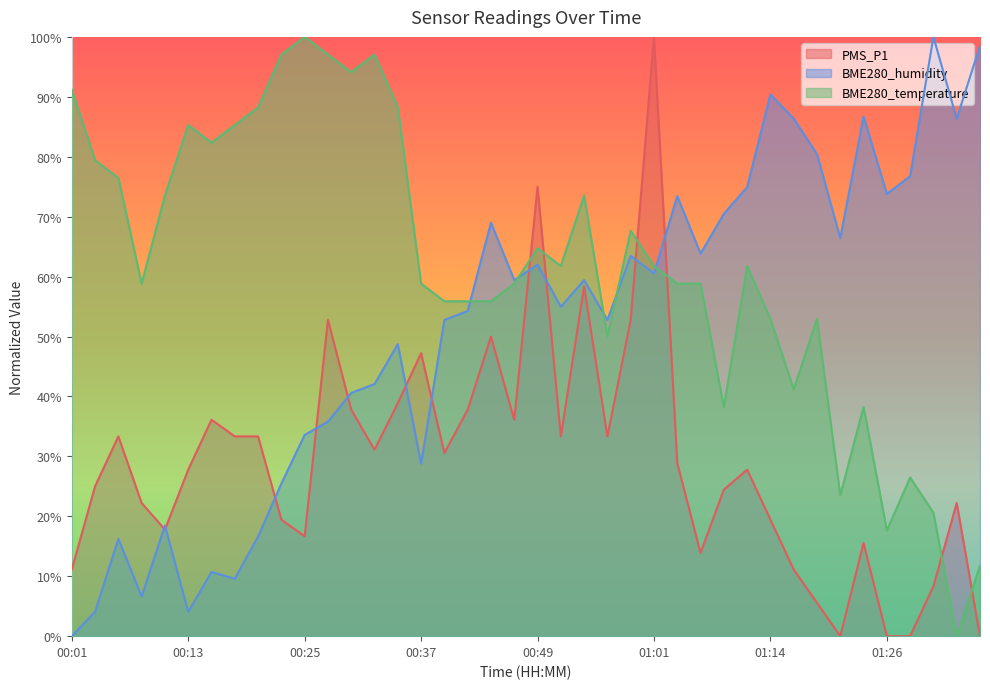

Reading right to left, what are all the values shown in this chart?

PMS_P1: 0.0	0.2	0.1	0.0	0.0	0.2	0.0	0.1	0.1	0.2	0.3	0.2	0.1	0.3	1.0	0.5	0.3	0.6	0.3	0.7	0.4	0.5	0.4	0.3	0.5	0.4	0.3	0.4	0.5	0.2	0.2	0.3	0.3	0.4	0.3	0.2	0.2	0.3	0.2	0.1
BME280_humidity: 1.0	0.9	1.0	0.8	0.7	0.9	0.7	0.8	0.9	0.9	0.7	0.7	0.6	0.7	0.6	0.6	0.5	0.6	0.5	0.6	0.6	0.7	0.5	0.5	0.3	0.5	0.4	0.4	0.4	0.3	0.3	0.2	0.1	0.1	0.0	0.2	0.1	0.2	0.0	0.0
BME280_temperature: 0.1	0.0	0.2	0.3	0.2	0.4	0.2	0.5	0.4	0.5	0.6	0.4	0.6	0.6	0.6	0.7	0.5	0.7	0.6	0.6	0.6	0.6	0.6	0.6	0.6	0.9	1.0	0.9	1.0	1.0	1.0	0.9	0.9	0.8	0.9	0.7	0.6	0.8	0.8	0.9